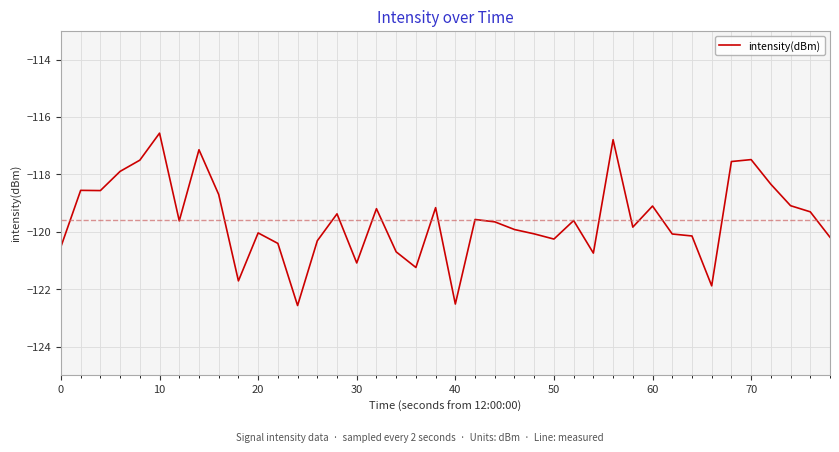

What is the maximum value shown in the chart?

-116.6